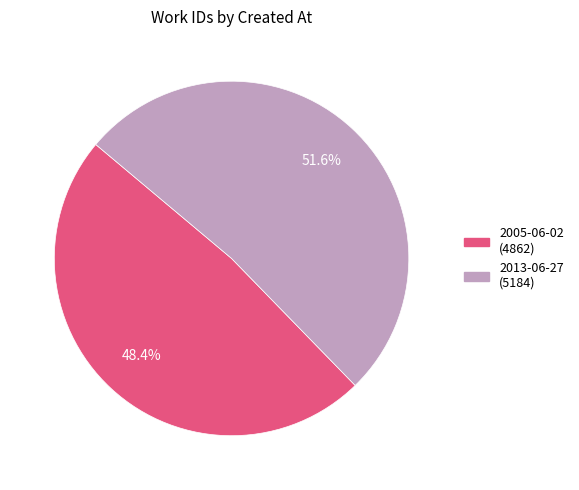

True or false: 2013-06-27 accounts for 66% of the total.

False